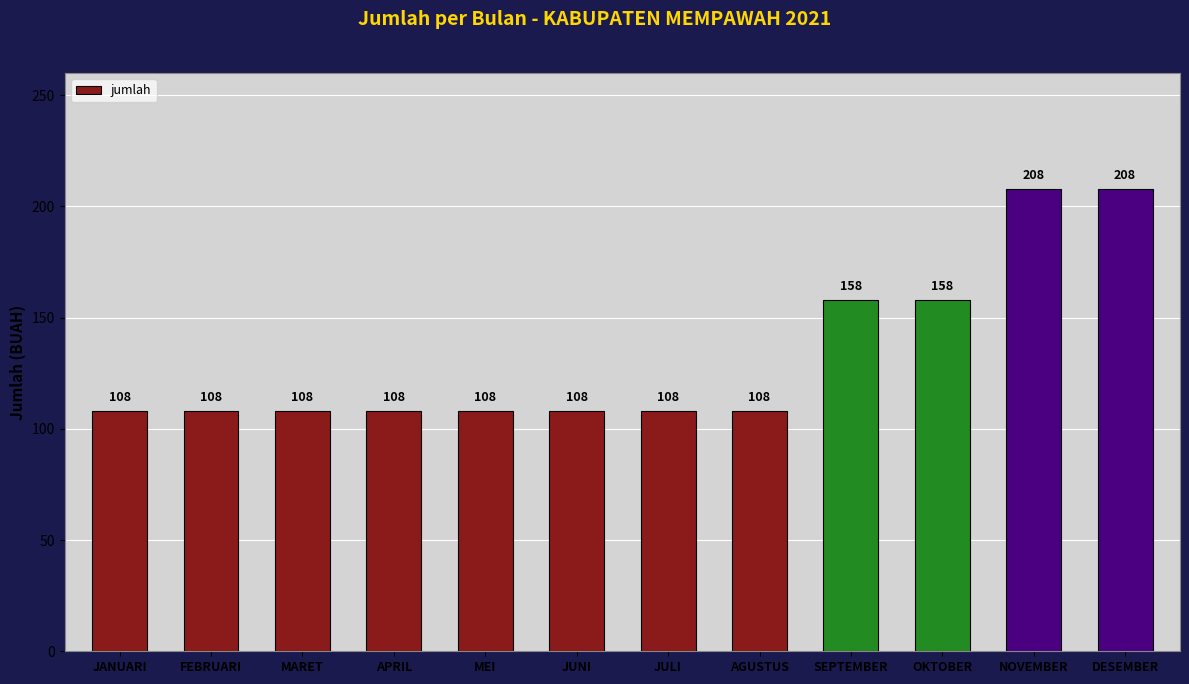

Reading left to right, extract all data points from this chart.

JANUARI=108	FEBRUARI=108	MARET=108	APRIL=108	MEI=108	JUNI=108	JULI=108	AGUSTUS=108	SEPTEMBER=158	OKTOBER=158	NOVEMBER=208	DESEMBER=208